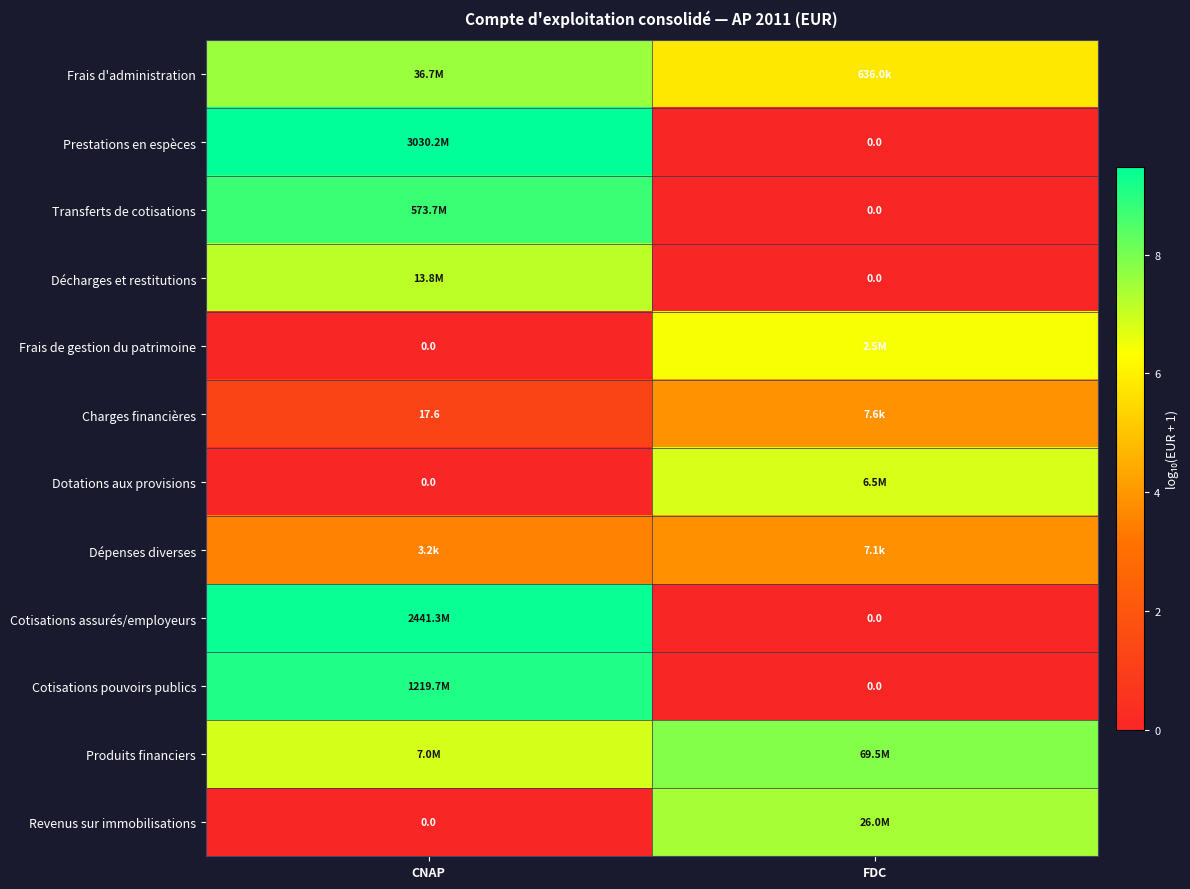

True or false: Frais d'administration has a value of 7.6 at CNAP.

True